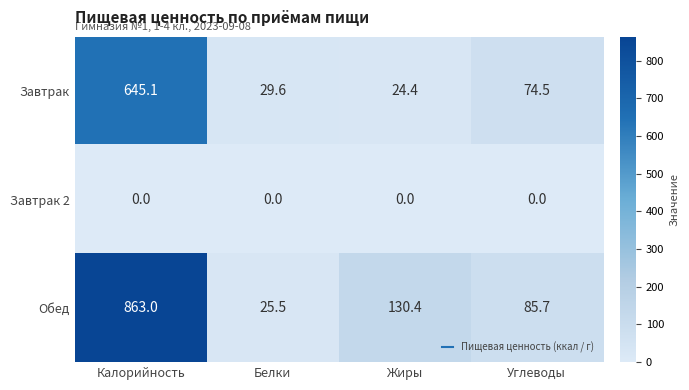

At which category does the chart reach its peak across all series?

Калорийность